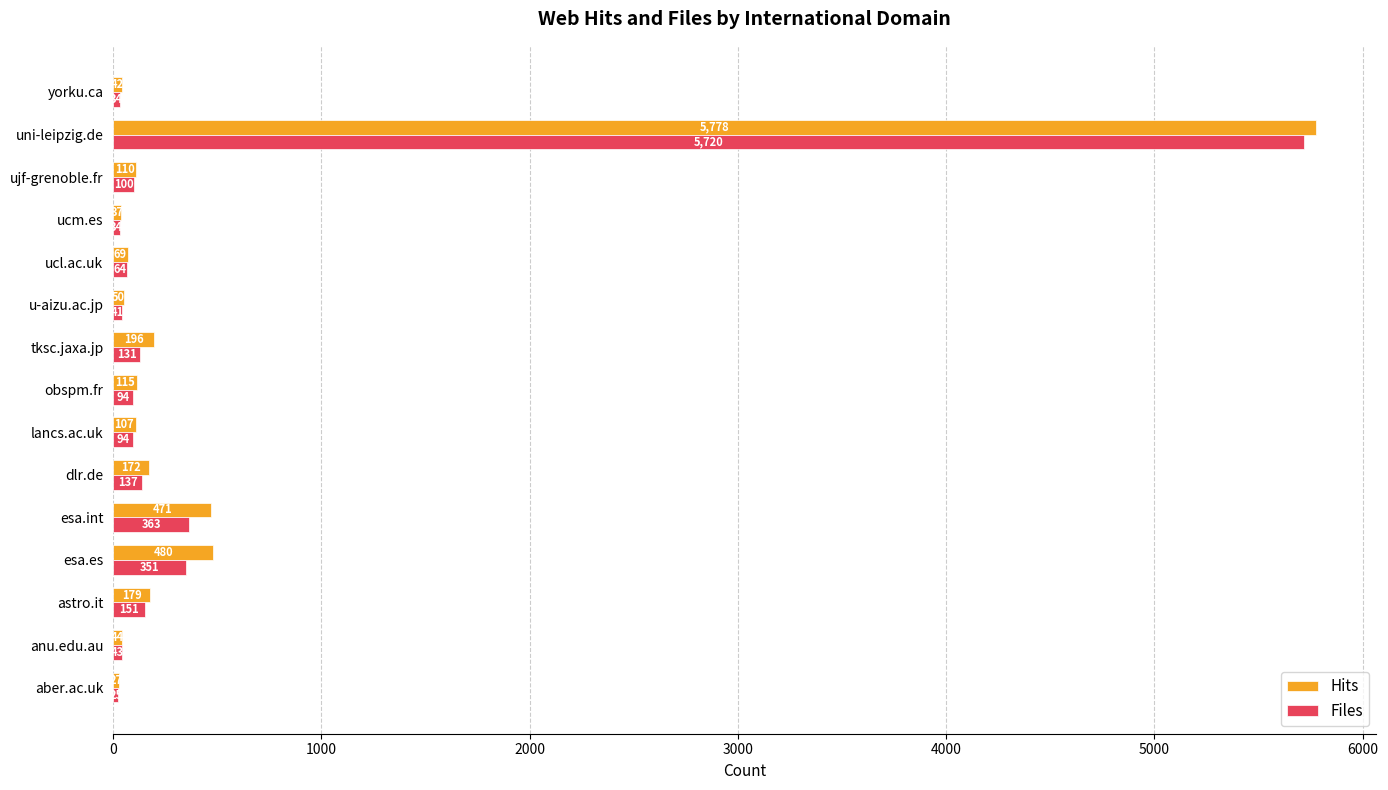

List the series in order of their peak value, highest first.

Hits, Files